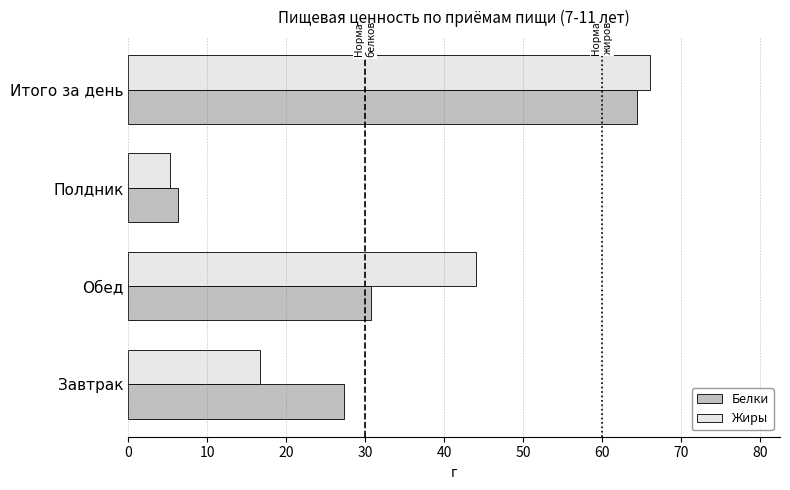

At Завтрак, list the series in order from largest to smallest.

Белки, Жиры